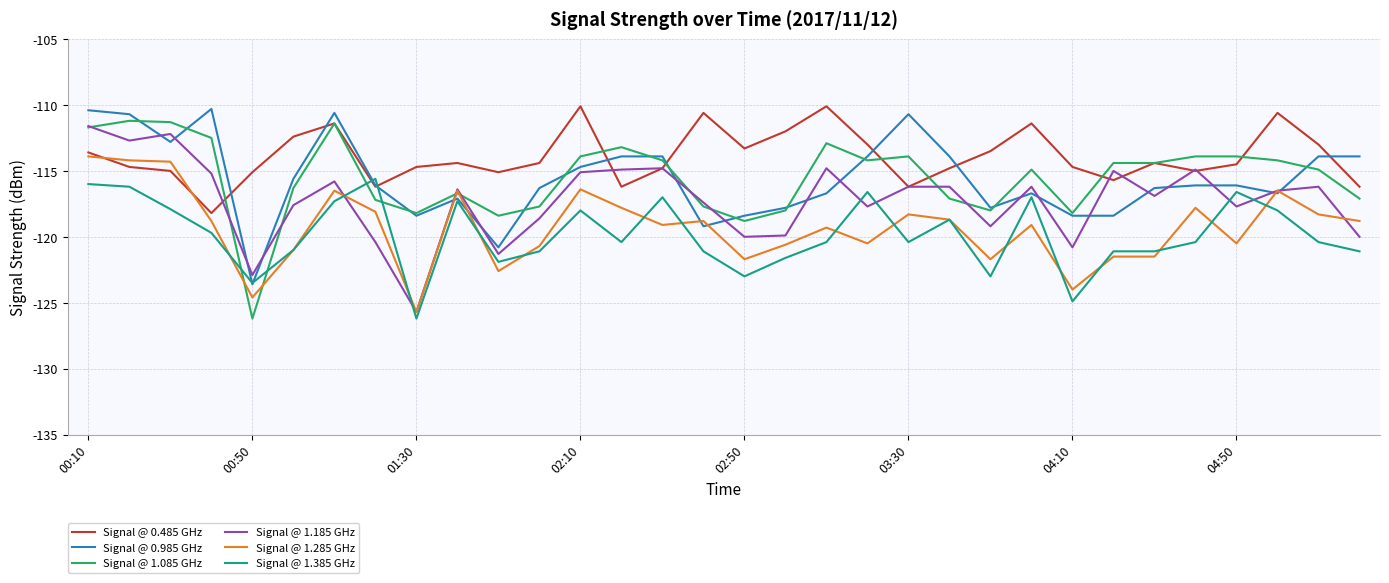

What is the highest value of the Signal @ 0.985 GHz series?

-110.3